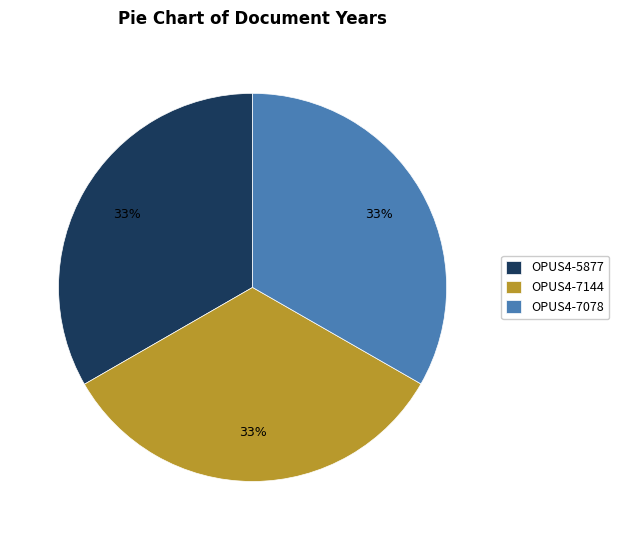

Count the number of slices in the pie.

3